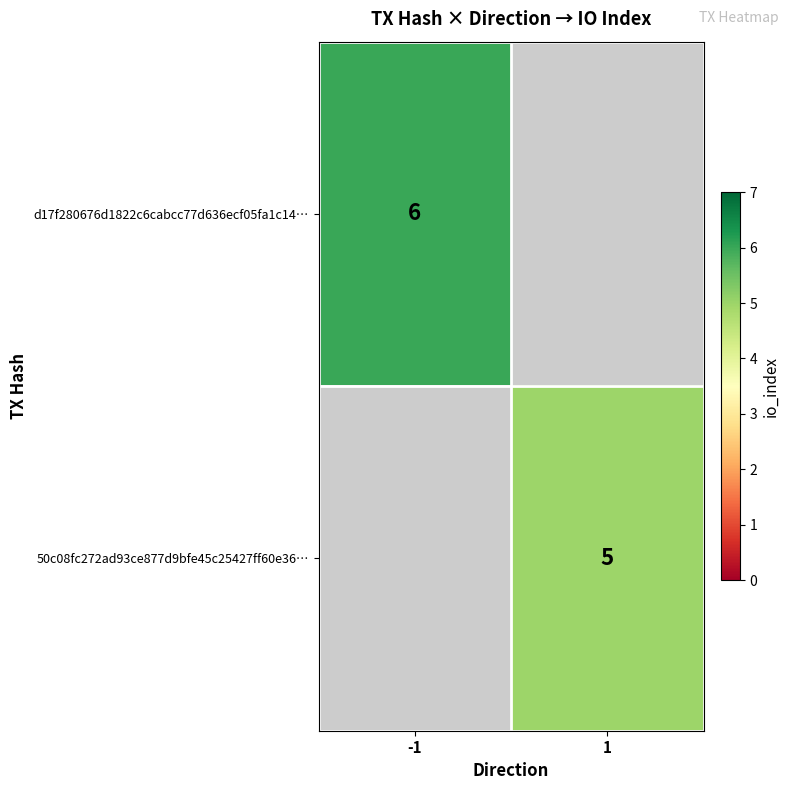

True or false: 50c08fc272ad93ce877d9bfe45c25427ff60e36… has a value of 8 at 1.

False